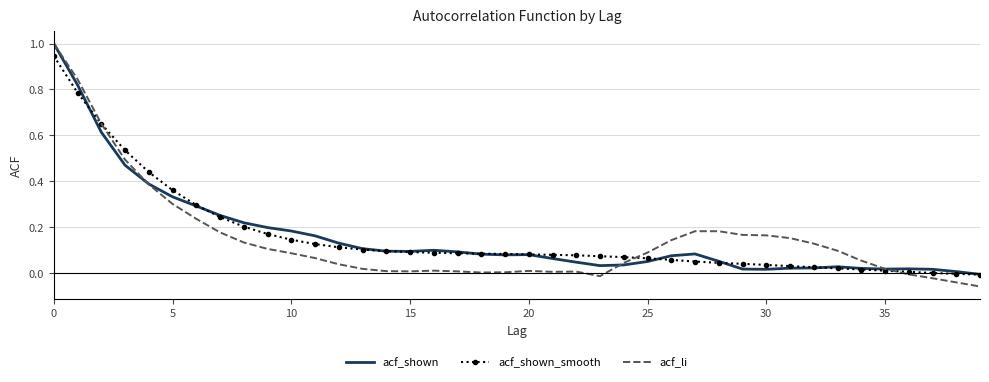

Which series has the largest range (max minus min)?

acf_li